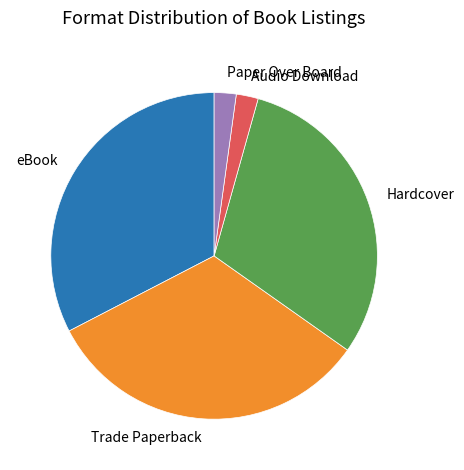

Is it true that Paper Over Board is 2% of the pie?

True